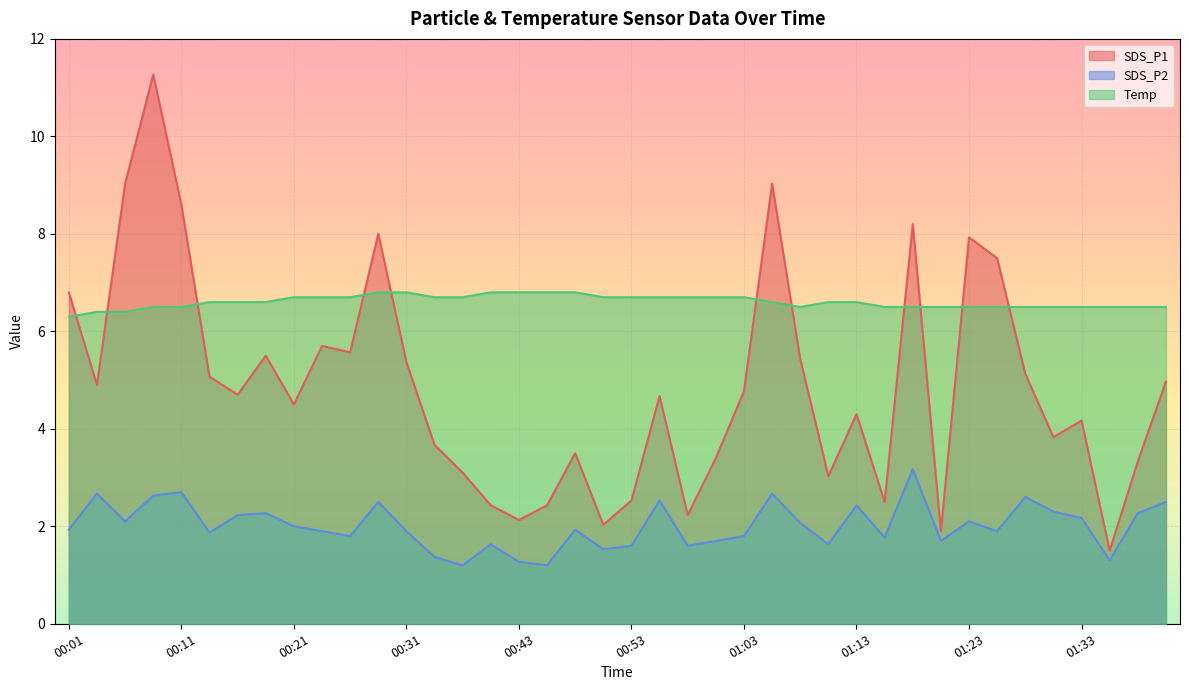

What are all the series names shown in the legend?

SDS_P1, SDS_P2, Temp